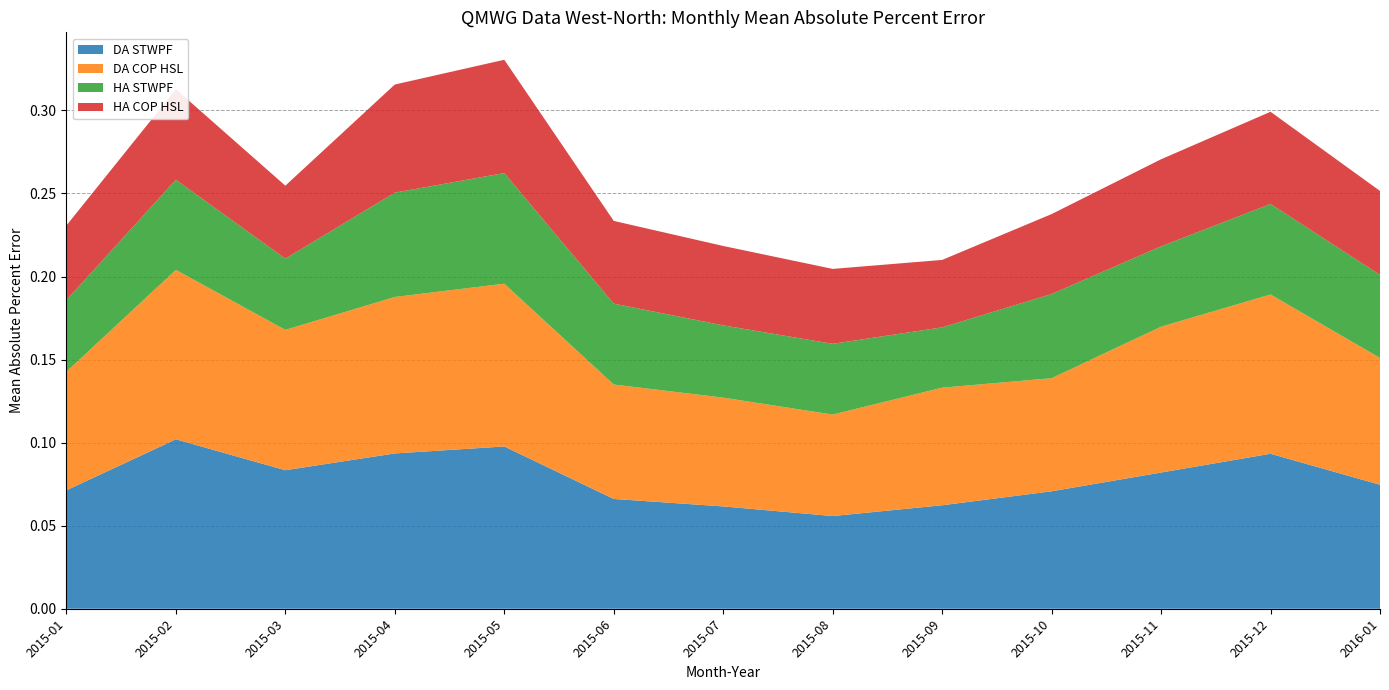

Reading left to right, extract all data points from this chart.

DA STWPF: 0.1	0.1	0.1	0.1	0.1	0.1	0.1	0.1	0.1	0.1	0.1	0.1	0.1
DA COP HSL: 0.1	0.1	0.1	0.1	0.1	0.1	0.1	0.1	0.1	0.1	0.1	0.1	0.1
HA STWPF: 0.0	0.1	0.0	0.1	0.1	0.0	0.0	0.0	0.0	0.1	0.0	0.1	0.0
HA COP HSL: 0.0	0.1	0.0	0.1	0.1	0.0	0.0	0.0	0.0	0.0	0.1	0.1	0.1